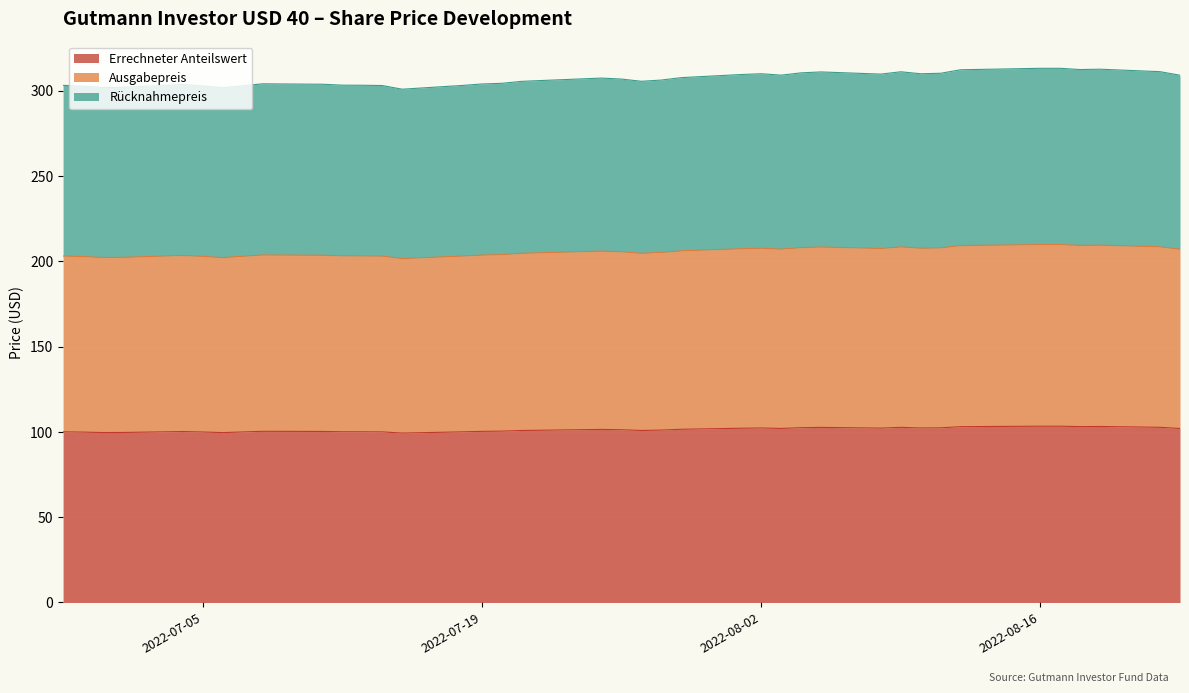

Reading left to right, list all the values displayed in this chart.

Errechneter Anteilswert: 2022-06-28=100.1	2022-06-29=99.9	2022-06-30=99.7	2022-07-01=99.7	2022-07-04=100.2	2022-07-05=100.0	2022-07-06=99.6	2022-07-07=100.0	2022-07-08=100.4	2022-07-11=100.3	2022-07-12=100.1	2022-07-13=100.1	2022-07-14=100.0	2022-07-15=99.3	2022-07-18=100.0	2022-07-19=100.3	2022-07-20=100.5	2022-07-21=100.8	2022-07-22=101.0	2022-07-25=101.5	2022-07-26=101.3	2022-07-27=100.9	2022-07-28=101.1	2022-07-29=101.6	2022-08-01=102.2	2022-08-02=102.3	2022-08-03=102.0	2022-08-04=102.5	2022-08-05=102.7	2022-08-08=102.2	2022-08-09=102.7	2022-08-10=102.3	2022-08-11=102.4	2022-08-12=103.1	2022-08-16=103.4	2022-08-17=103.4	2022-08-18=103.1	2022-08-19=103.2	2022-08-22=102.7	2022-08-23=102.0
Ausgabepreis: 2022-06-28=203.1	2022-06-29=202.8	2022-06-30=202.3	2022-07-01=202.4	2022-07-04=203.5	2022-07-05=202.9	2022-07-06=202.2	2022-07-07=203.0	2022-07-08=203.8	2022-07-11=203.6	2022-07-12=203.2	2022-07-13=203.2	2022-07-14=203.1	2022-07-15=201.6	2022-07-18=203.1	2022-07-19=203.7	2022-07-20=204.0	2022-07-21=204.7	2022-07-22=205.1	2022-07-25=206.0	2022-07-26=205.6	2022-07-27=204.8	2022-07-28=205.2	2022-07-29=206.2	2022-08-01=207.4	2022-08-02=207.7	2022-08-03=207.2	2022-08-04=208.1	2022-08-05=208.4	2022-08-08=207.6	2022-08-09=208.5	2022-08-10=207.7	2022-08-11=207.9	2022-08-12=209.3	2022-08-16=209.9	2022-08-17=209.9	2022-08-18=209.4	2022-08-19=209.5	2022-08-22=208.5	2022-08-23=207.1
Rücknahmepreis: 2022-06-28=303.2	2022-06-29=302.7	2022-06-30=301.9	2022-07-01=302.1	2022-07-04=303.7	2022-07-05=302.9	2022-07-06=301.8	2022-07-07=303.0	2022-07-08=304.1	2022-07-11=303.9	2022-07-12=303.3	2022-07-13=303.3	2022-07-14=303.1	2022-07-15=301.0	2022-07-18=303.2	2022-07-19=304.0	2022-07-20=304.4	2022-07-21=305.6	2022-07-22=306.1	2022-07-25=307.5	2022-07-26=306.9	2022-07-27=305.6	2022-07-28=306.3	2022-07-29=307.8	2022-08-01=309.6	2022-08-02=310.0	2022-08-03=309.2	2022-08-04=310.6	2022-08-05=311.1	2022-08-08=309.8	2022-08-09=311.2	2022-08-10=310.0	2022-08-11=310.3	2022-08-12=312.4	2022-08-16=313.2	2022-08-17=313.2	2022-08-18=312.5	2022-08-19=312.7	2022-08-22=311.2	2022-08-23=309.2